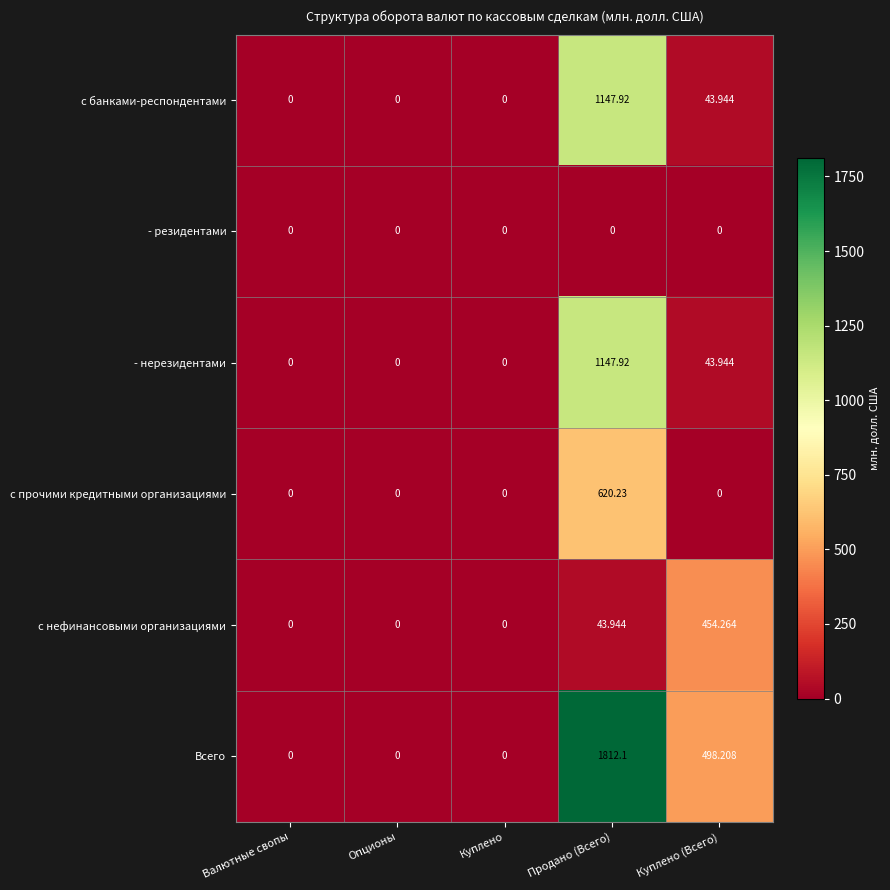

Count the number of data series in this chart.

6